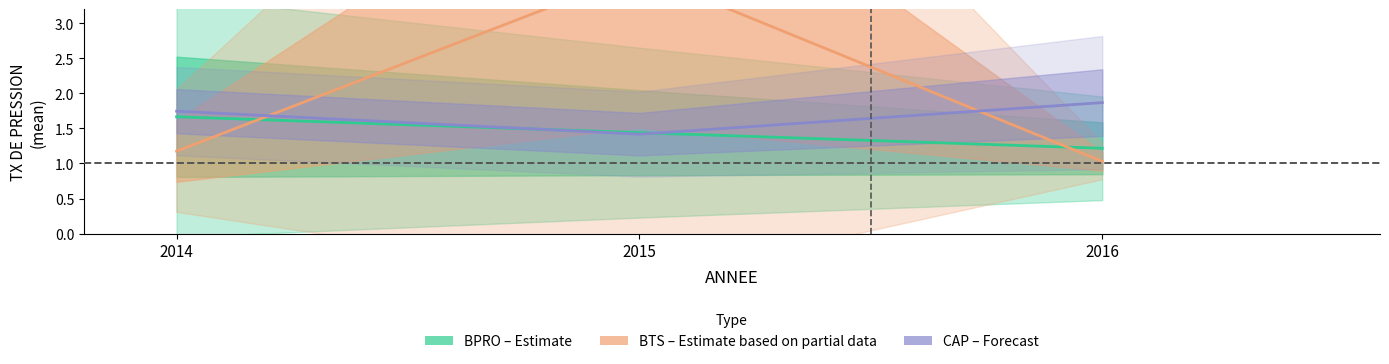

Reading right to left, extract all data points from this chart.

BPRO (Estimate): 1.2	1.4	1.7
BTS (Partial data): 1.0	3.7	1.2
CAP (Forecast): 1.9	1.4	1.7